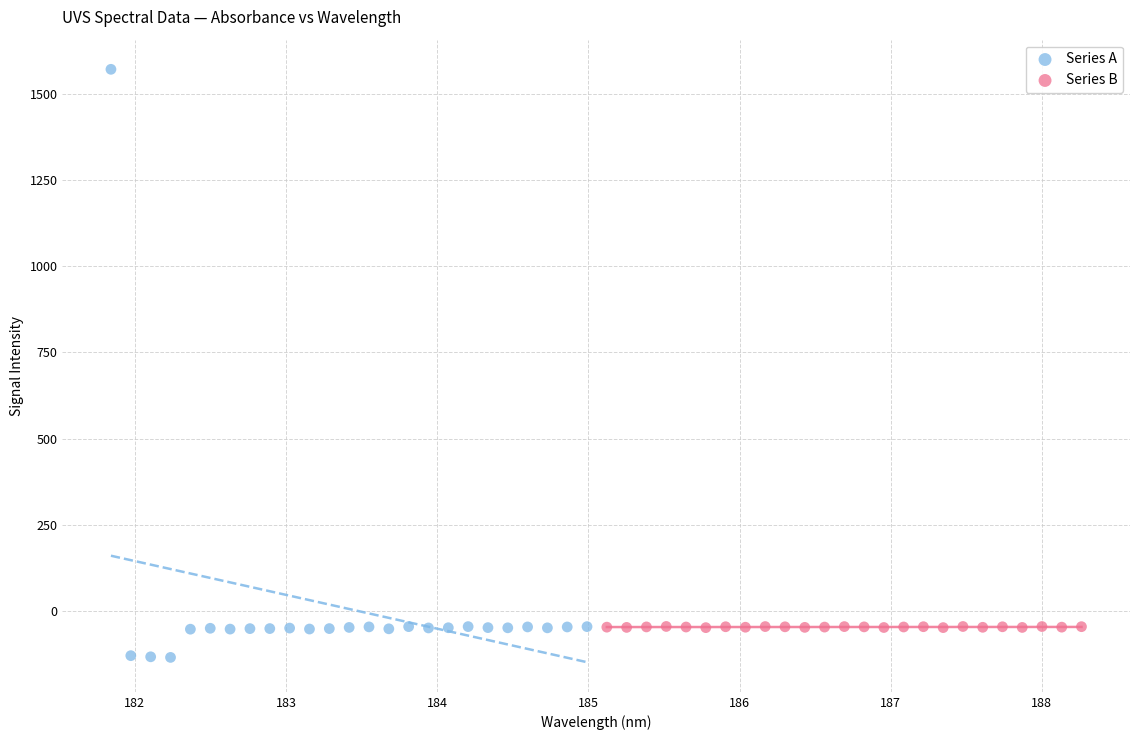

Which series reaches the maximum Y coordinate?

Series A